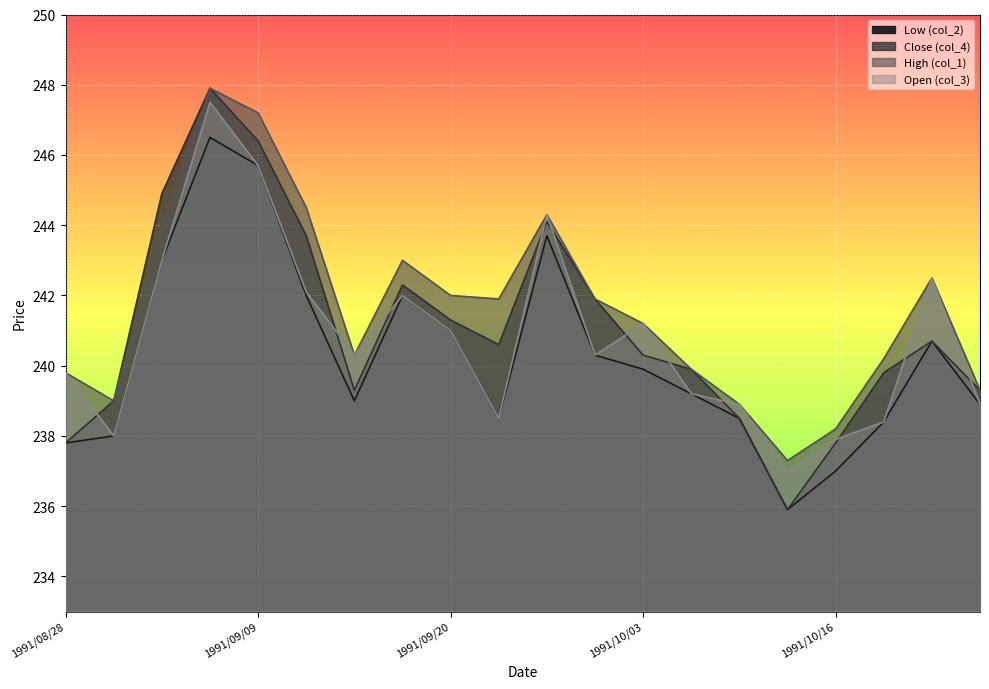

In Close (col_4), how many points are higher than both neighbors (excluding endpoints)?

4